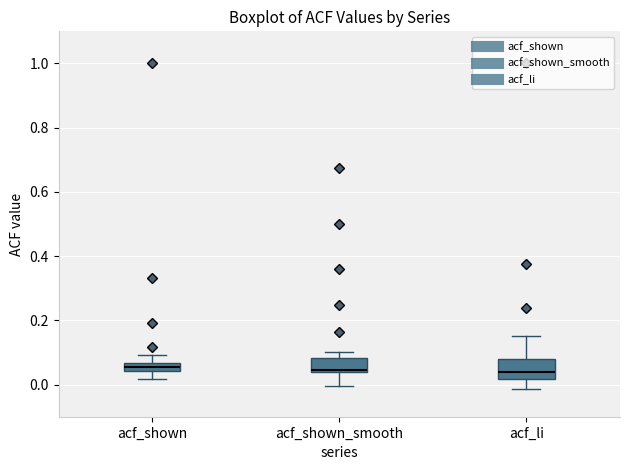

Which box is the tallest, from its lower edge to its upper edge?

acf_li